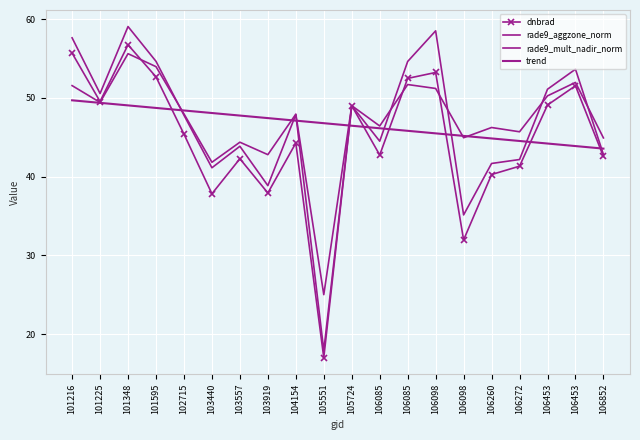

How many distinct data groups are displayed?

4